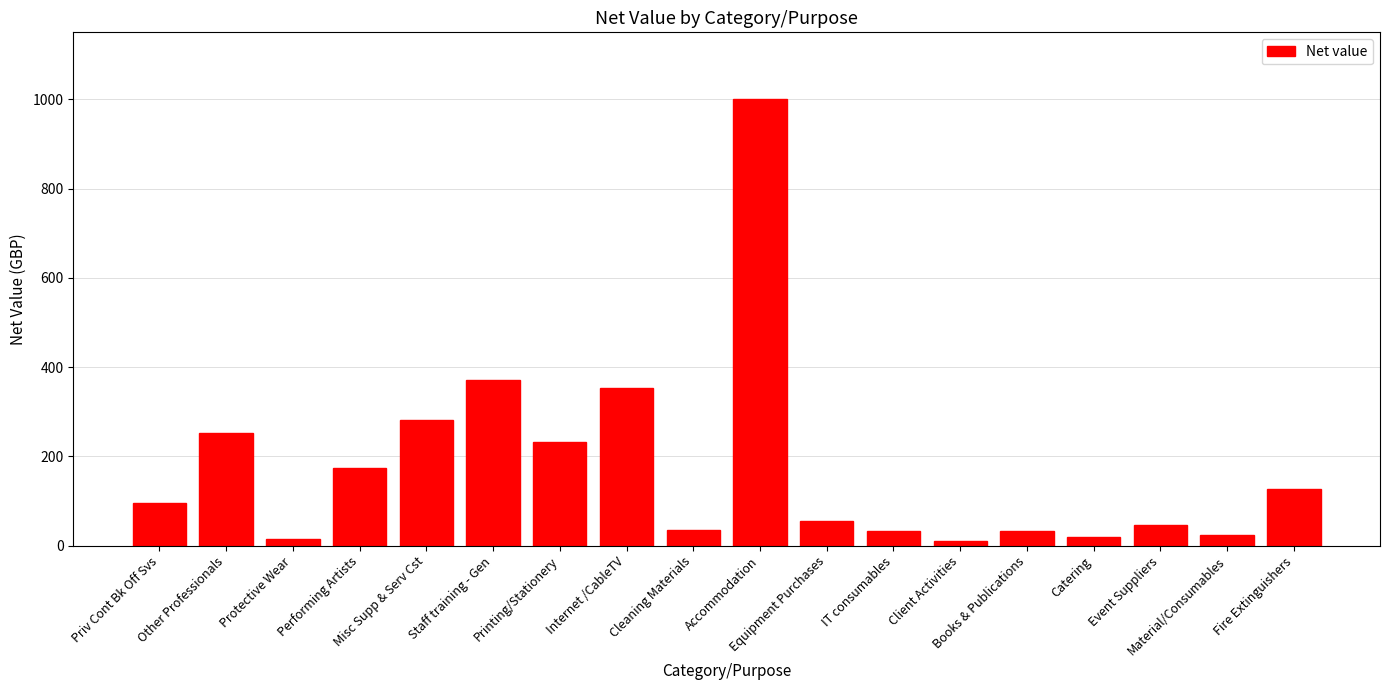

At which label does the data first exceed 95?

Priv Cont Bk Off Svs